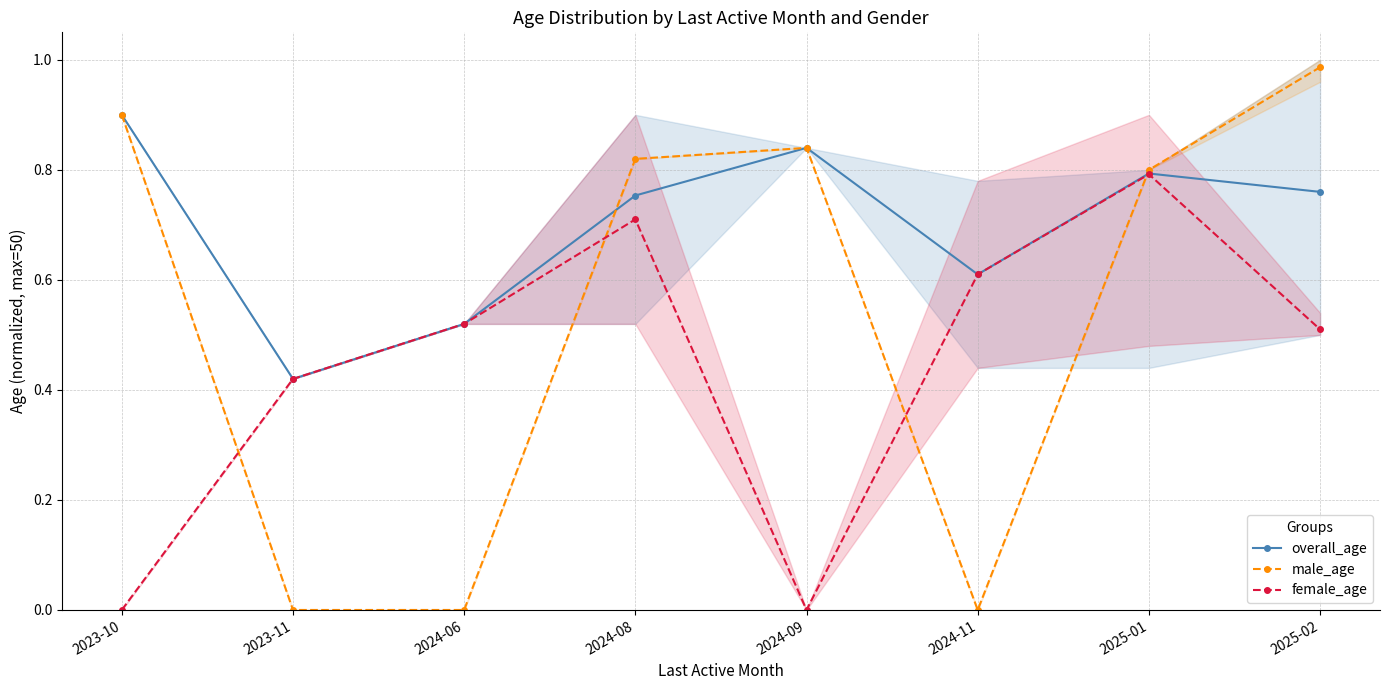

Which category has the highest value across all series?

2025-02